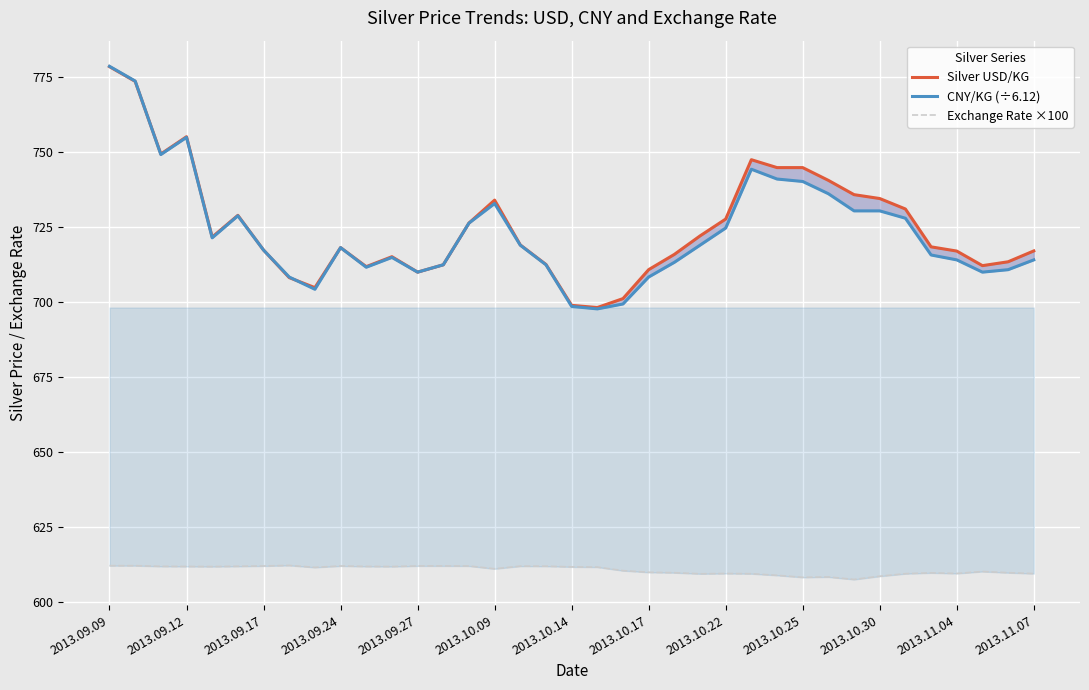

Reading right to left, transcribe all the data shown in this chart.

Silver USD/KG: 717.0	713.4	712.1	717.0	718.4	731.0	734.5	735.8	740.6	744.8	744.8	747.5	727.7	722.0	715.9	710.8	701.1	698.2	698.9	712.5	719.0	734.0	726.3	712.4	710.0	715.1	711.8	718.1	704.8	708.1	717.3	728.9	721.7	755.1	749.4	773.6	778.5
CNY/KG (÷6.12): 714.1	710.8	710.0	714.1	715.7	727.9	730.4	730.4	736.1	740.2	741.0	744.3	724.7	719.0	713.2	708.3	699.3	697.7	698.5	712.4	719.0	732.8	726.3	712.4	710.0	714.9	711.6	718.1	704.2	708.3	717.3	728.8	721.4	754.9	749.2	773.7	778.6
Exchange Rate ×100: 609.5	609.7	610.1	609.5	609.7	609.4	608.6	607.5	608.3	608.2	608.9	609.4	609.5	609.4	609.7	609.9	610.4	611.6	611.7	611.9	611.9	611.0	612.0	612.0	612.0	611.8	611.8	612.0	611.5	612.2	612.0	611.9	611.8	611.8	611.9	612.1	612.1